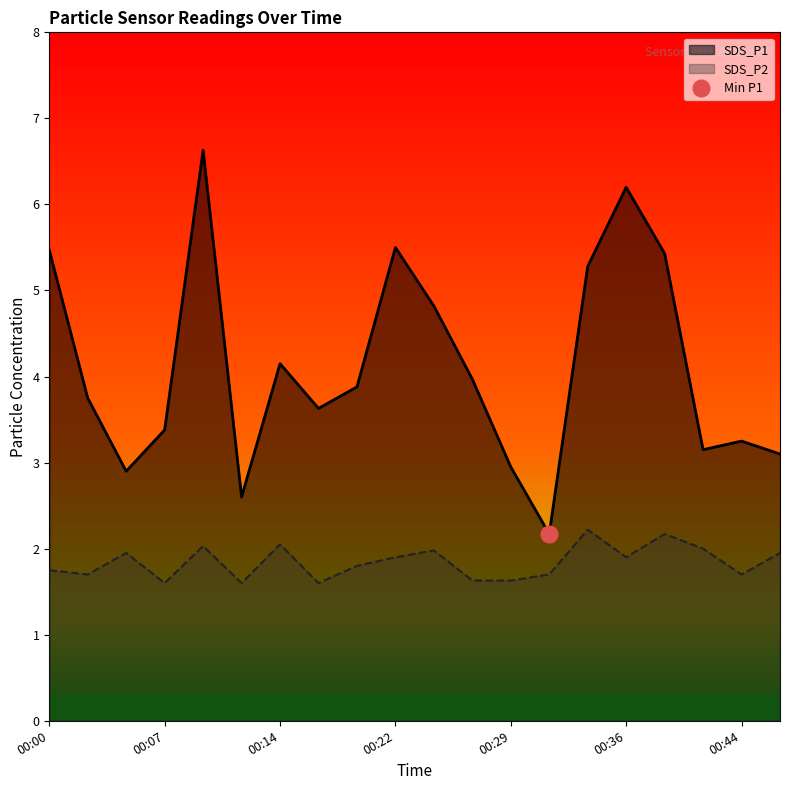

Which has a higher value, 00:22 or 00:46?

00:22